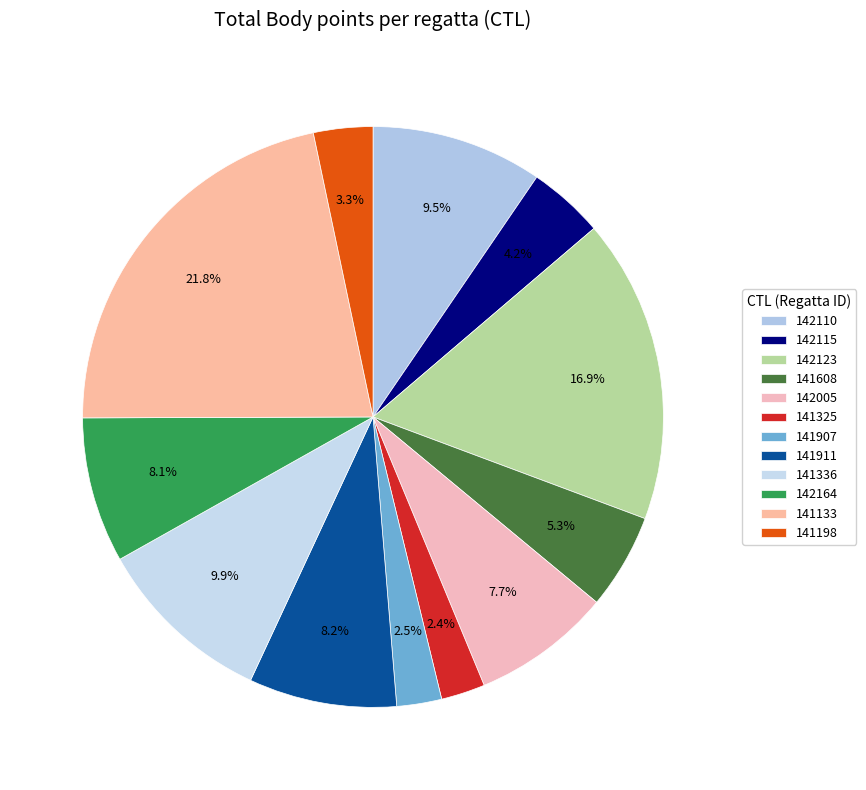

To the nearest percent, what percentage of the pie is 141608?

5%